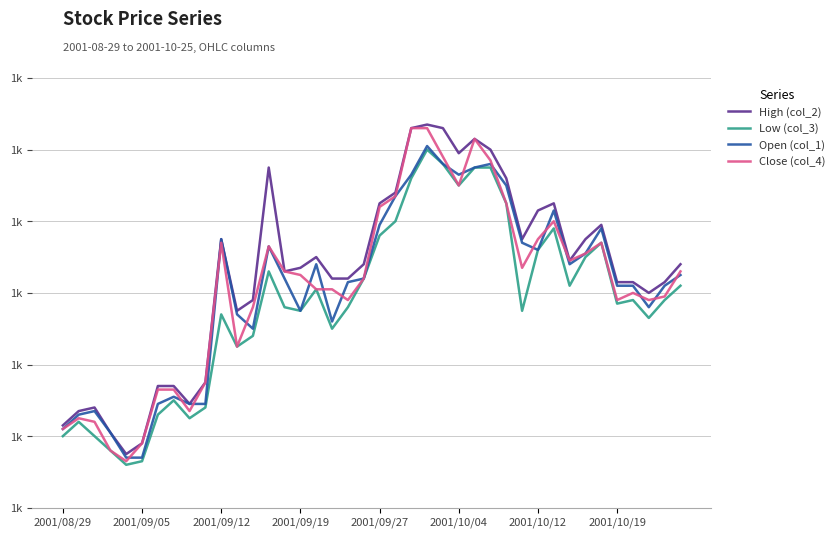

How many values in the Open (col_1) series exceed 1084?

19